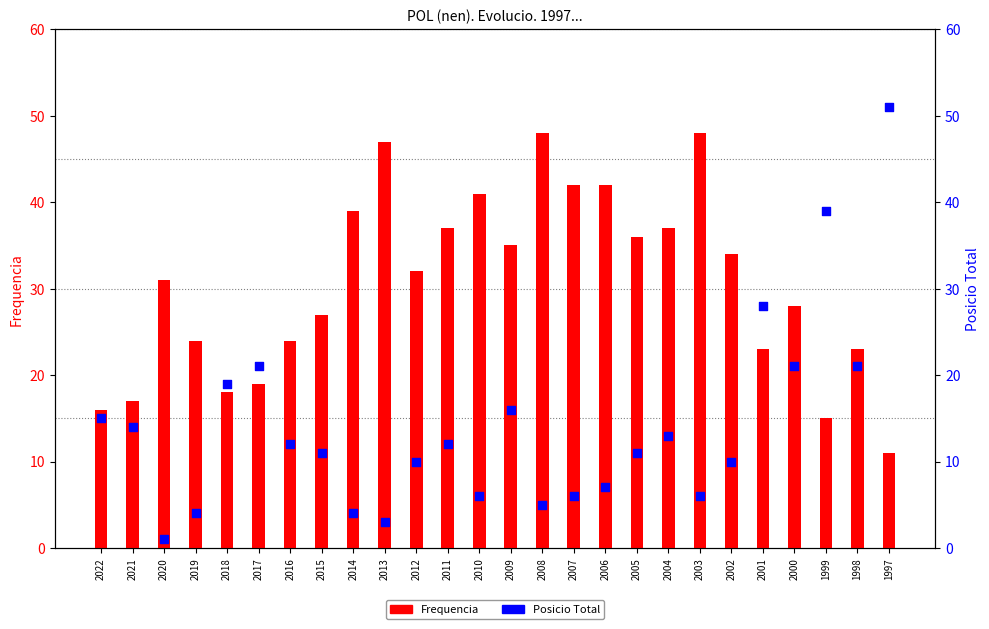

What are all the series names shown in the legend?

Frequencia, Posicio Total